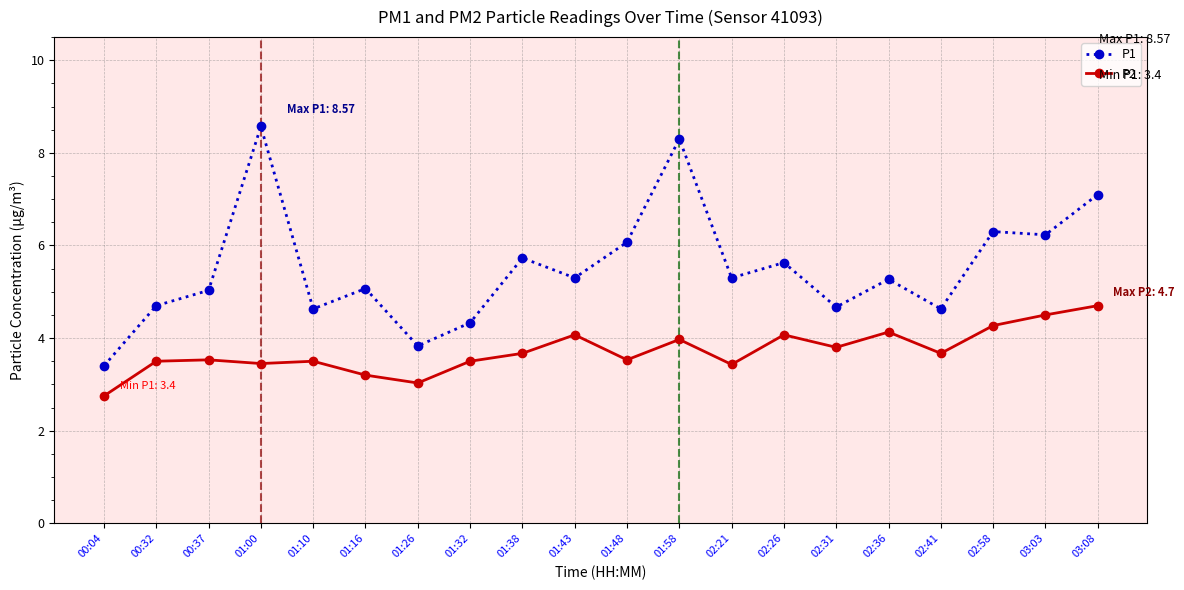

True or false: P2 has more than 0 points higher than both neighbors.

True